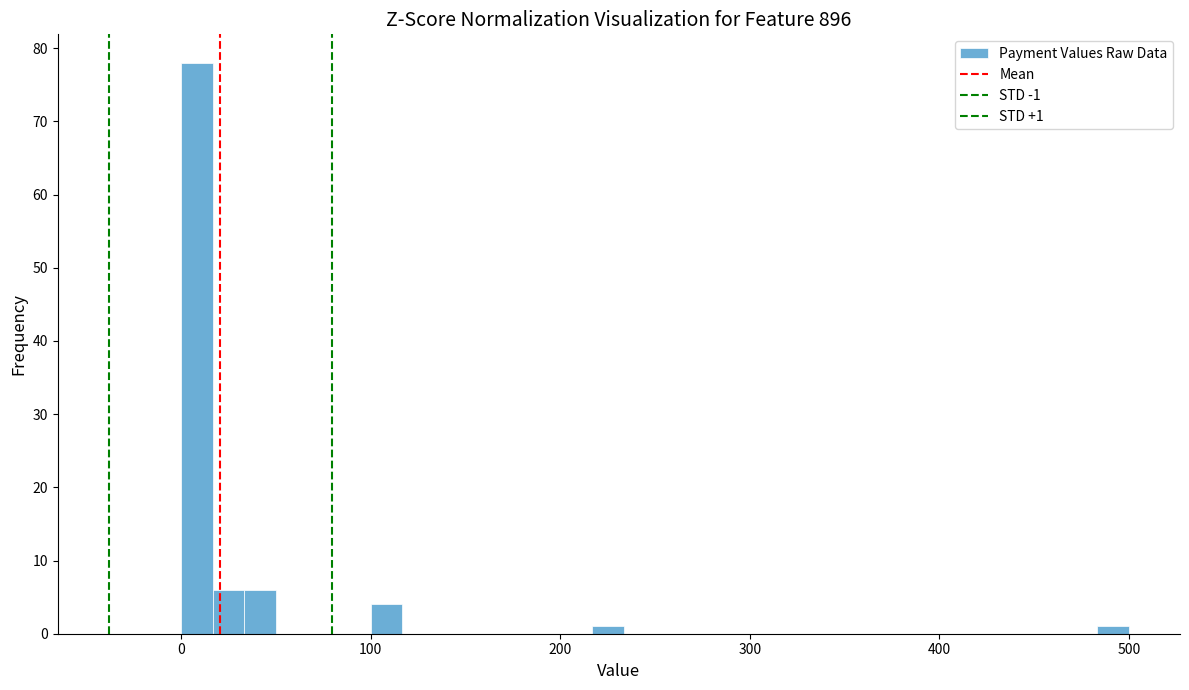

Around what value on the x-axis is the tallest bar? Give the approximate position of its centre, as read against the axis.

10